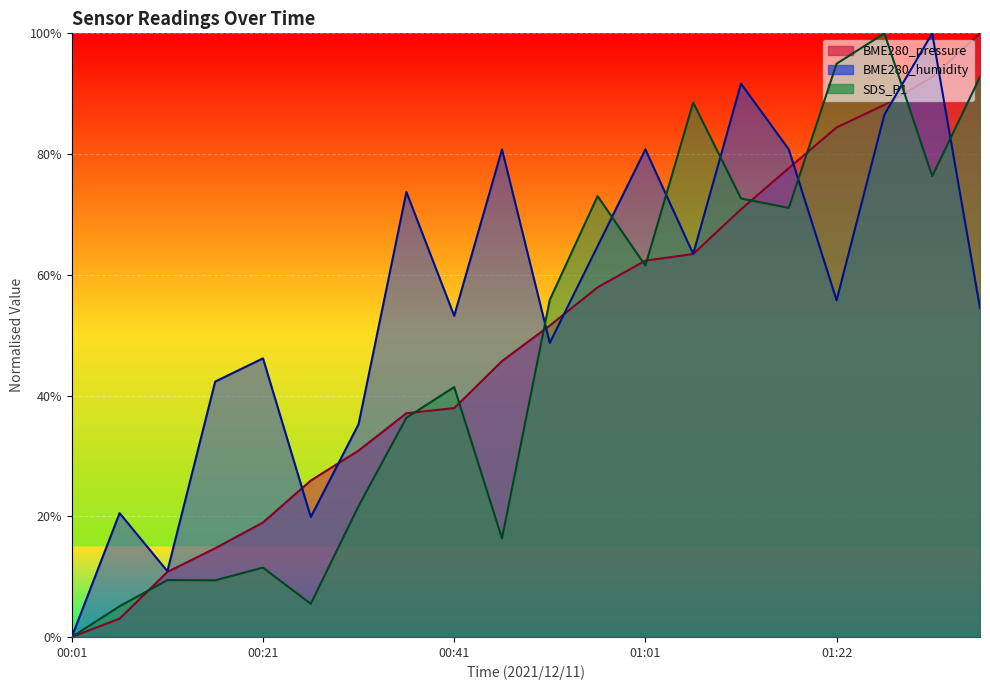

True or false: SDS_P1 and BME280_pressure cross at least once.

True